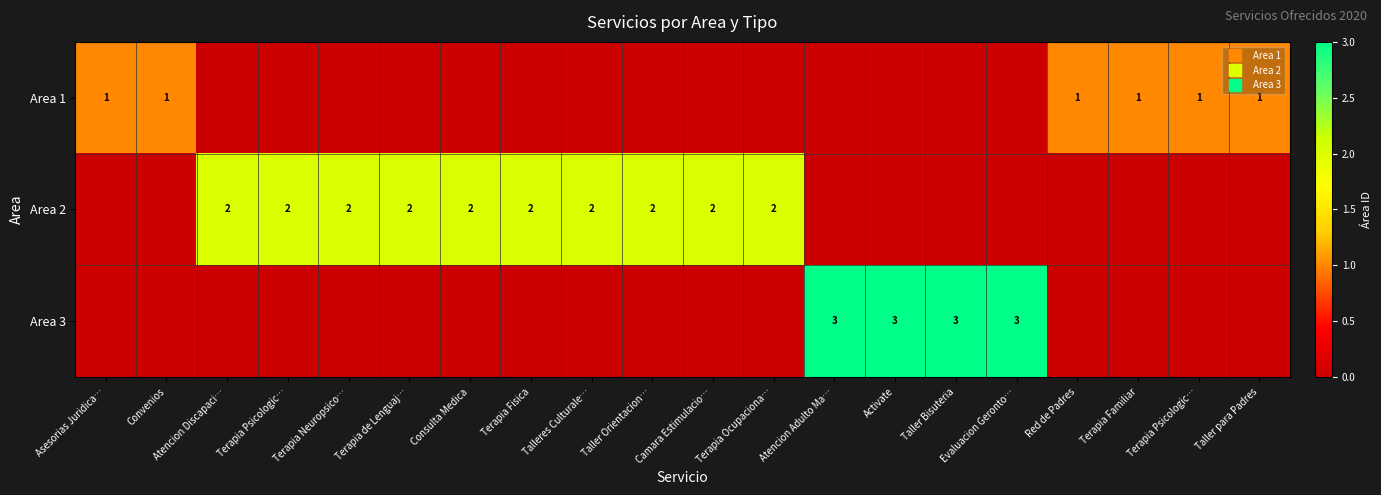

Which has a higher value, Terapia Neuropsico… or Convenios?

Convenios